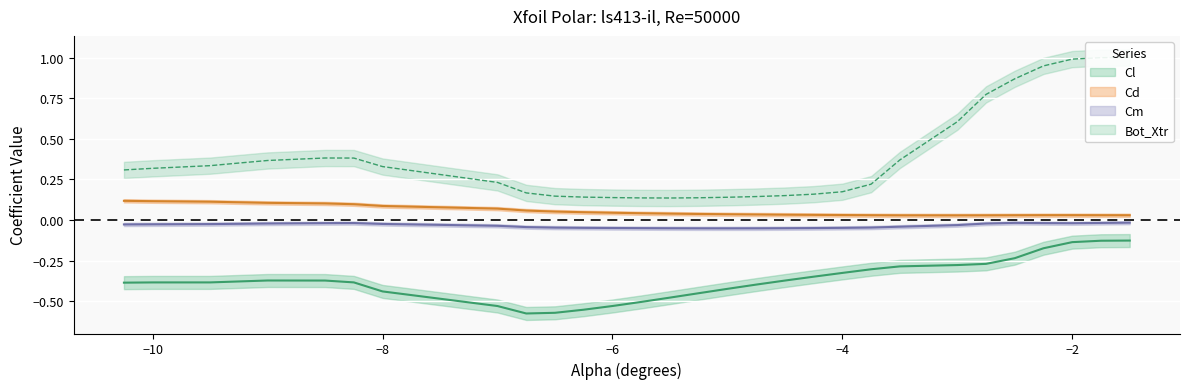

What is the label of the 15th point from the right?

-5.25